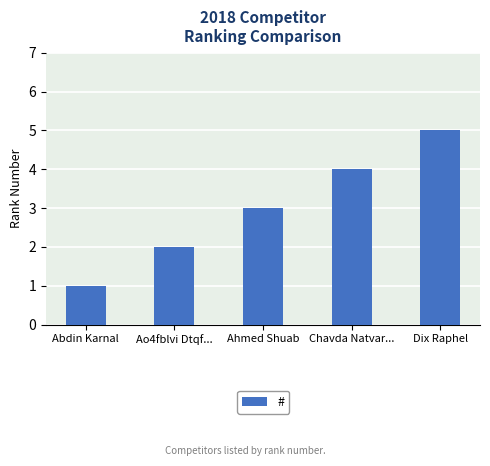

What is the label of the 5th bar from the right?

Abdin Karnal